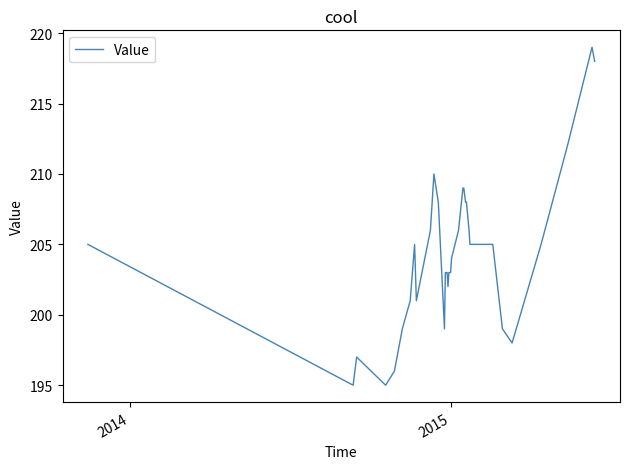

What is the smallest value displayed?

195